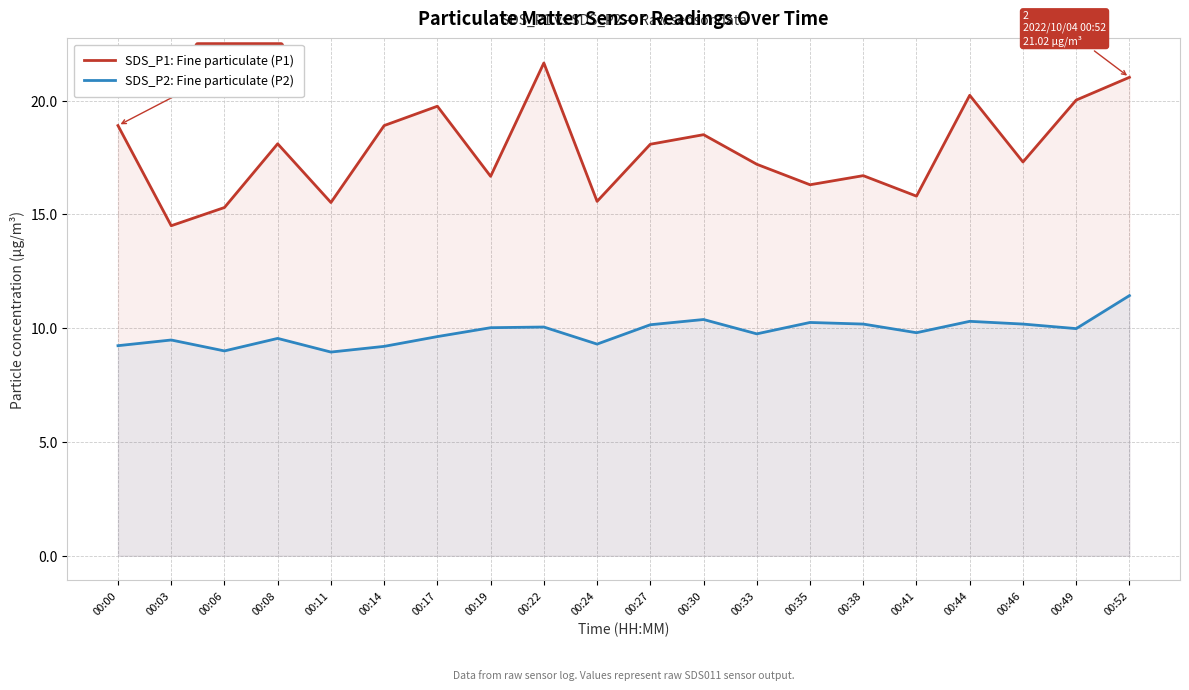

True or false: SDS_P1: Fine particulate (P1) and SDS_P2: Fine particulate (P2) intersect in this chart.

False